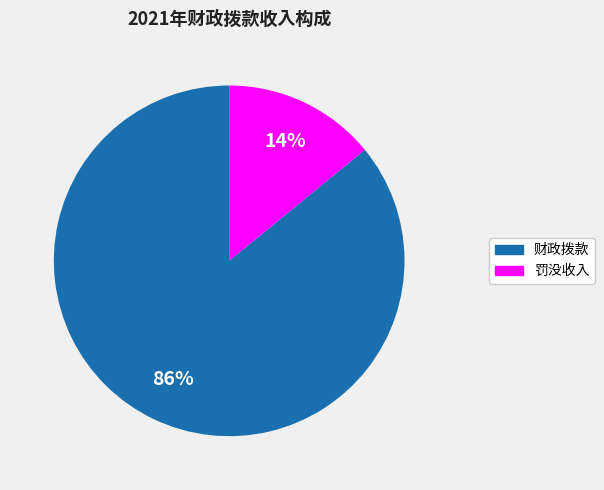

To the nearest percent, what is the average slice percentage?

50%